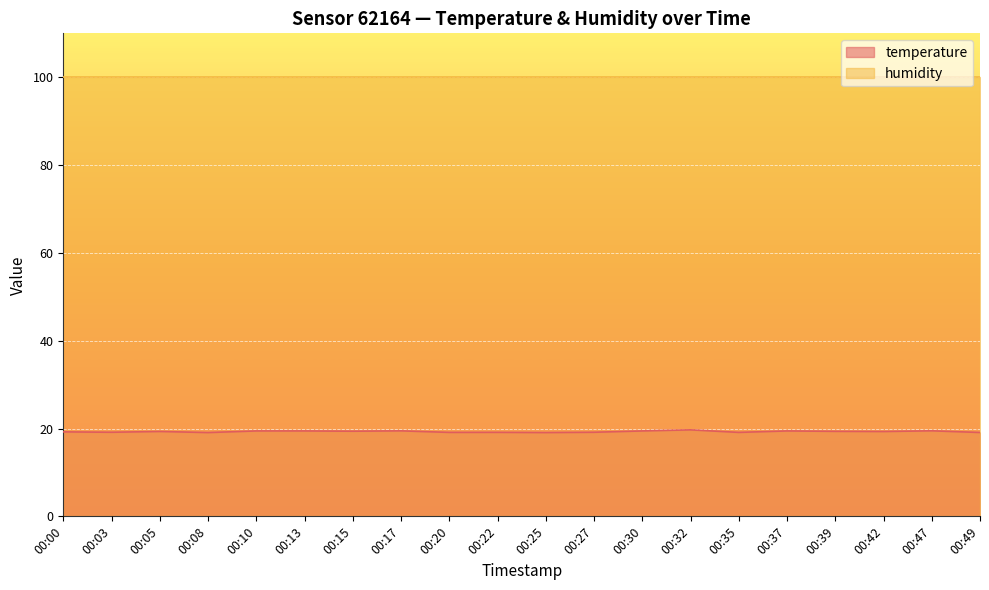

The value at 00:05 is 4.1. True or false?

False